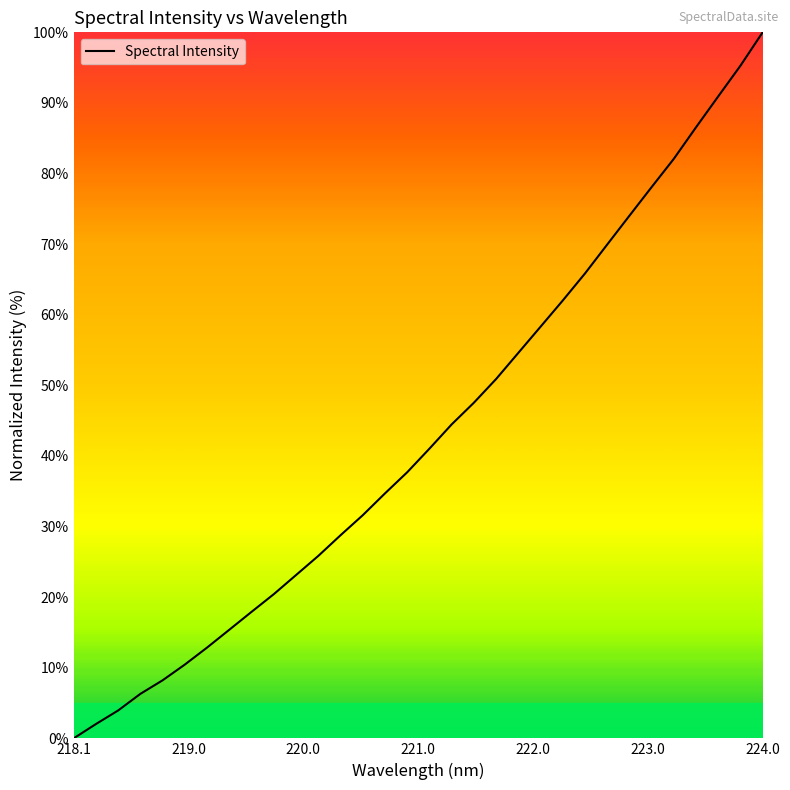

Does the chart display data point markers on the line(s)?

No